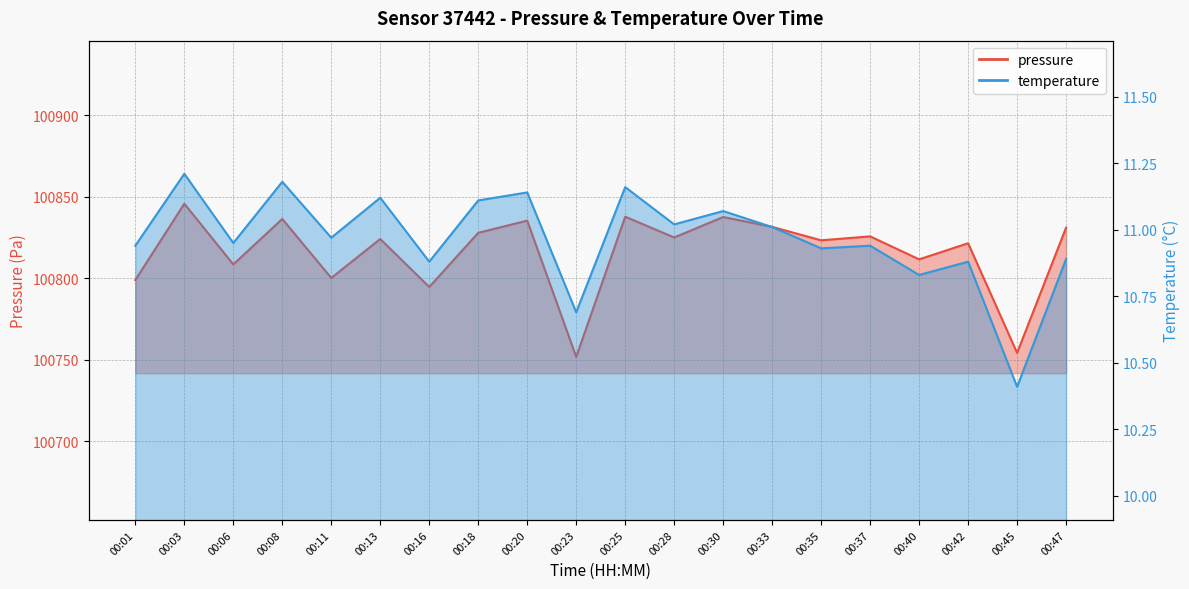

At how many categories does at least one series exceed 89037?

20